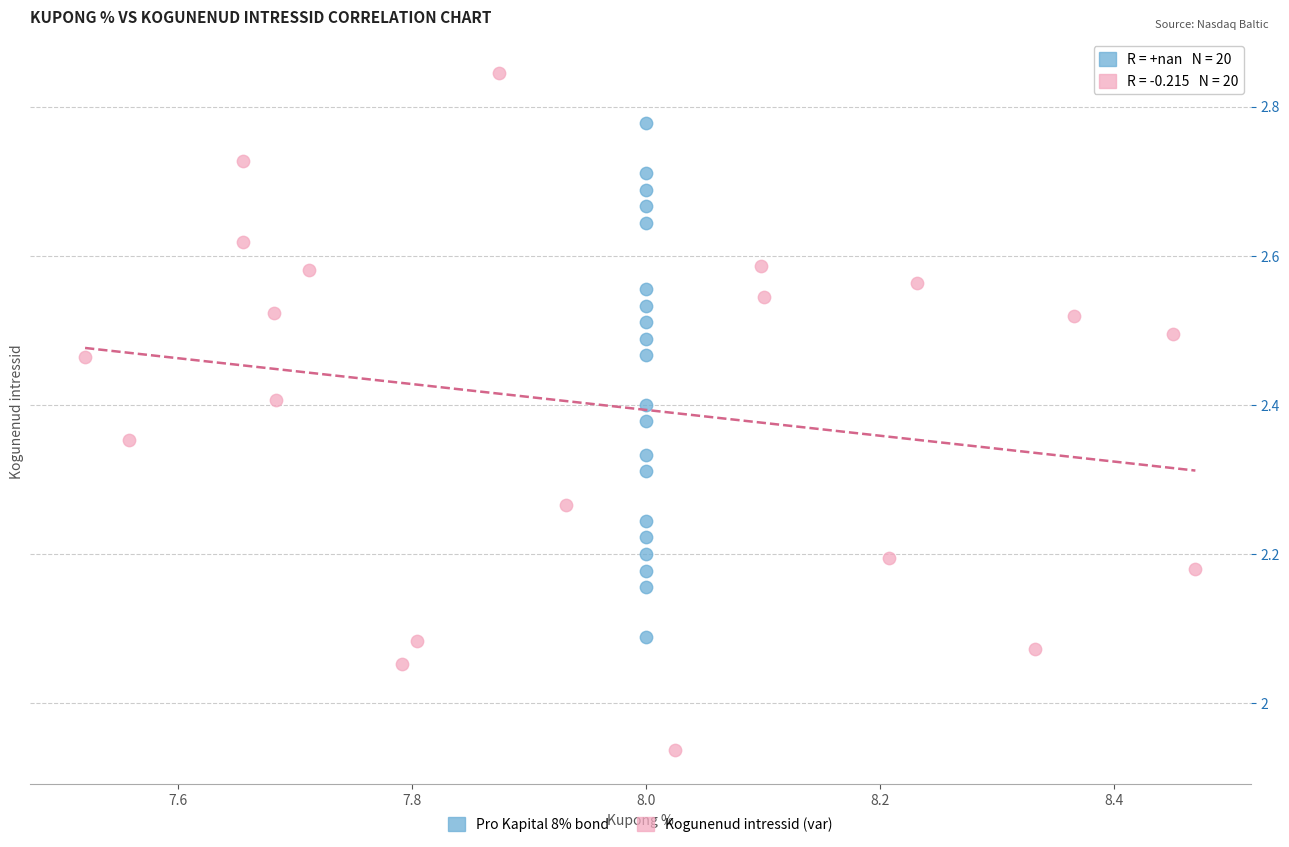

What are all the series names shown in the legend?

Pro Kapital 8% bond, Kogunenud intressid (var)